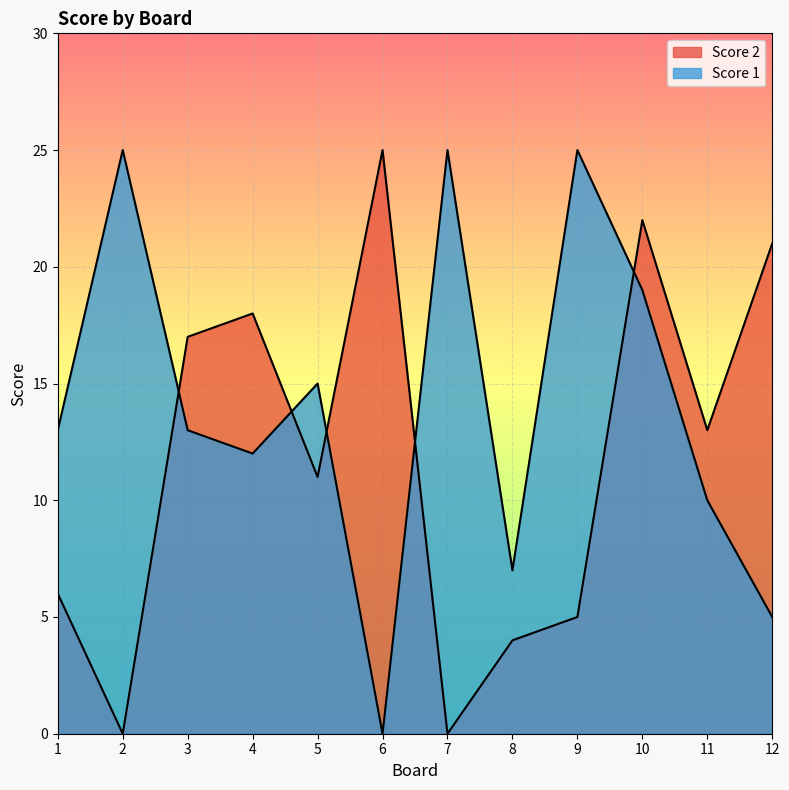

How many intersections are there between Score 1 and Score 2?

5